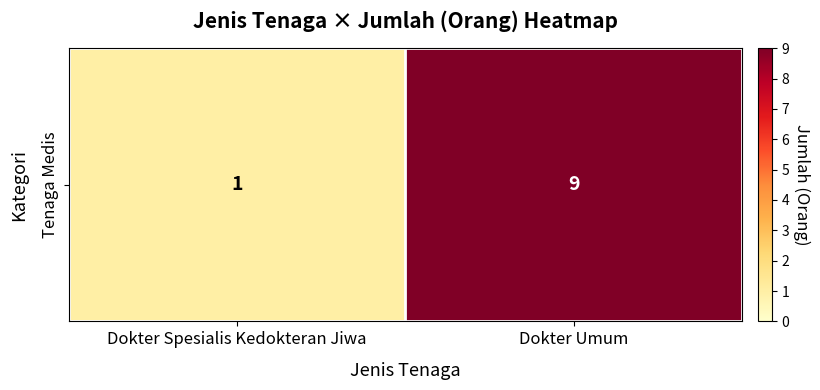

Which has a higher value, Dokter Umum or Dokter Spesialis Kedokteran Jiwa?

Dokter Umum